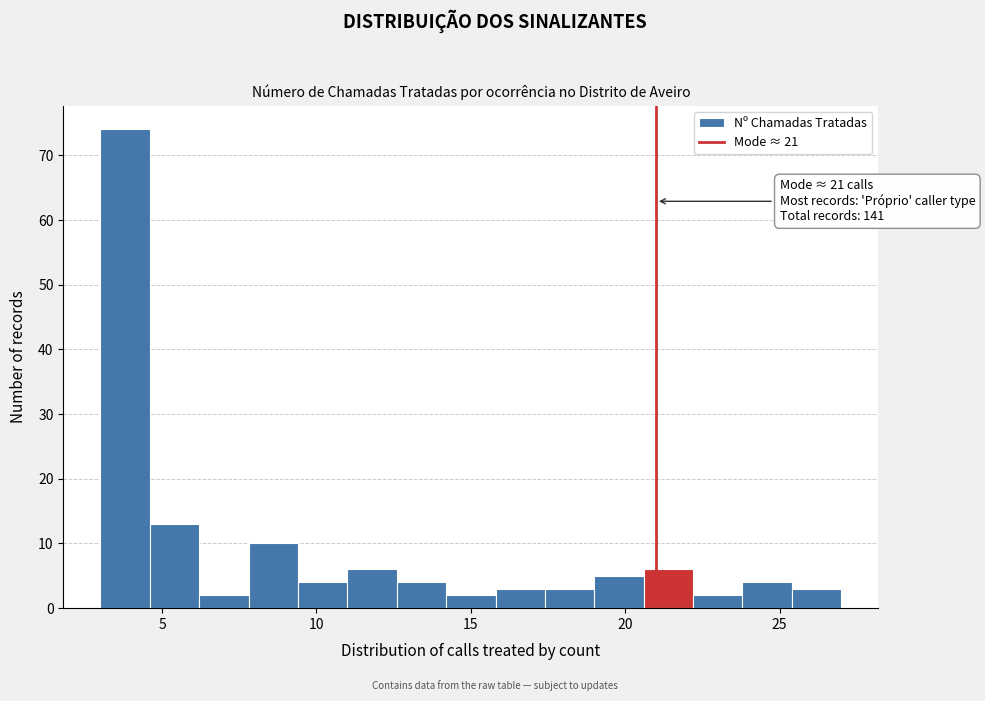

Read against the x-axis, roughly where is the centre of the tallest bar?

4.0